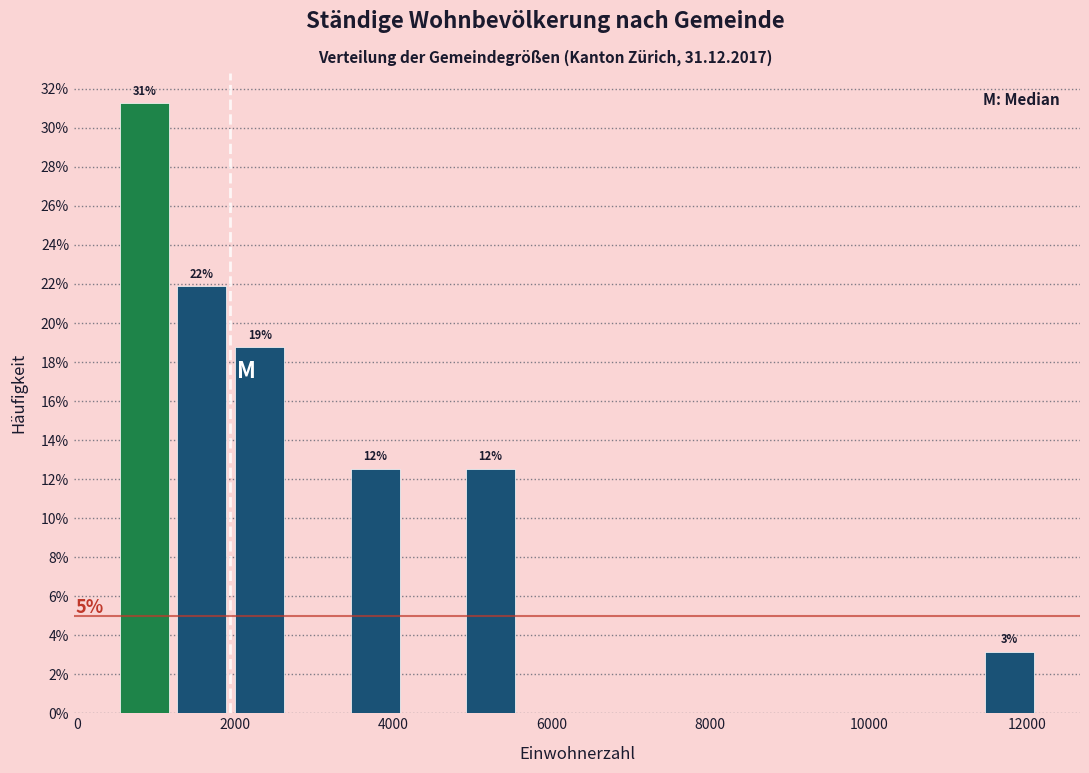

Read against the x-axis, roughly where is the centre of the tallest bar?

800